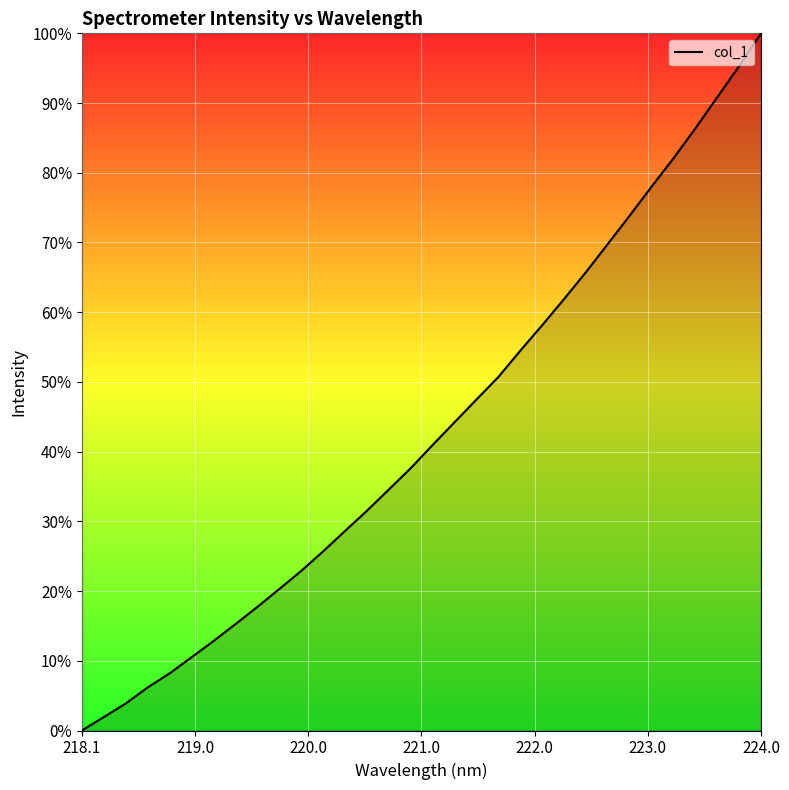

What is the greatest value displayed?

100.0